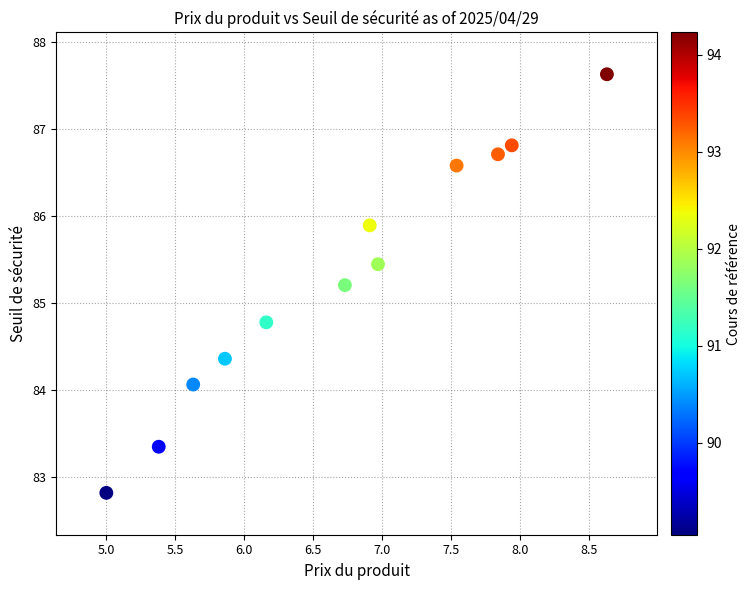

What is the range of Y values (max minus min)?

4.8